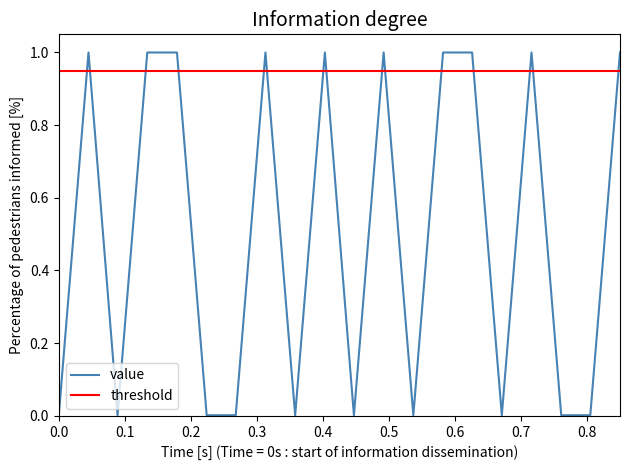

Which series has the widest spread of values?

value